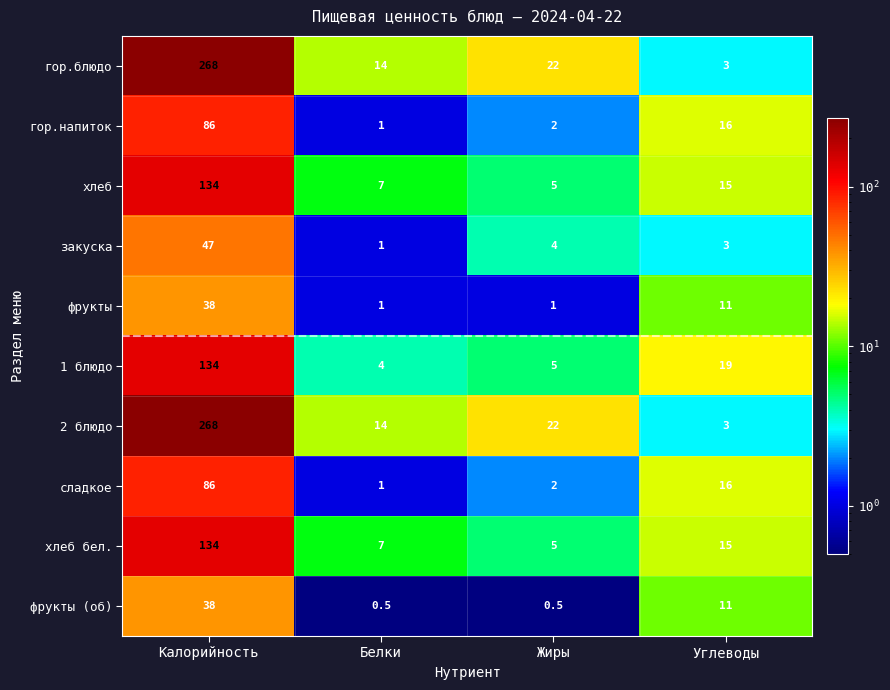

Is it true that гор.блюдо equals 148.6 at Калорийность?

False